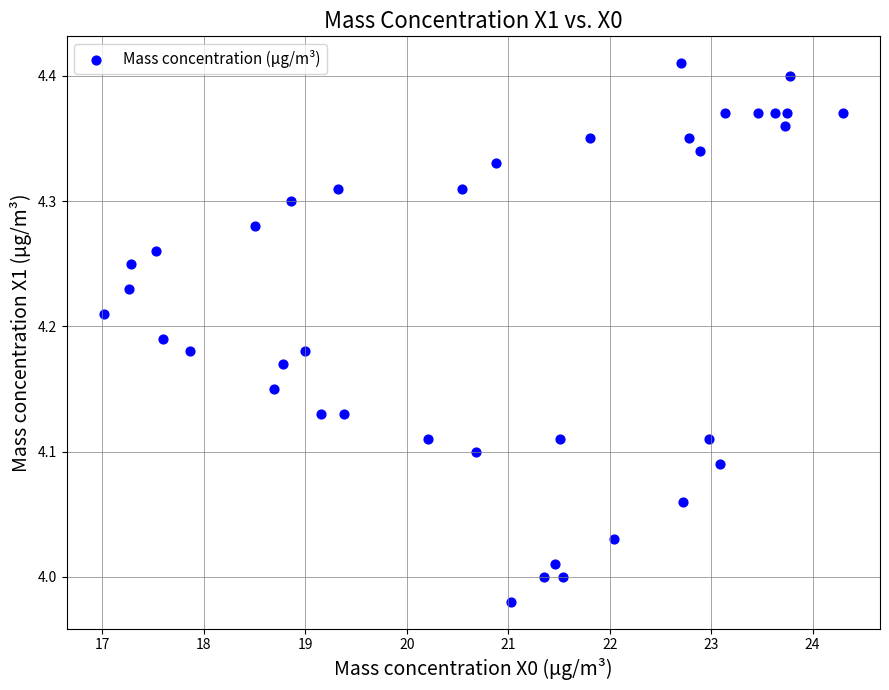

What is the range of X values (max minus min)?

7.3